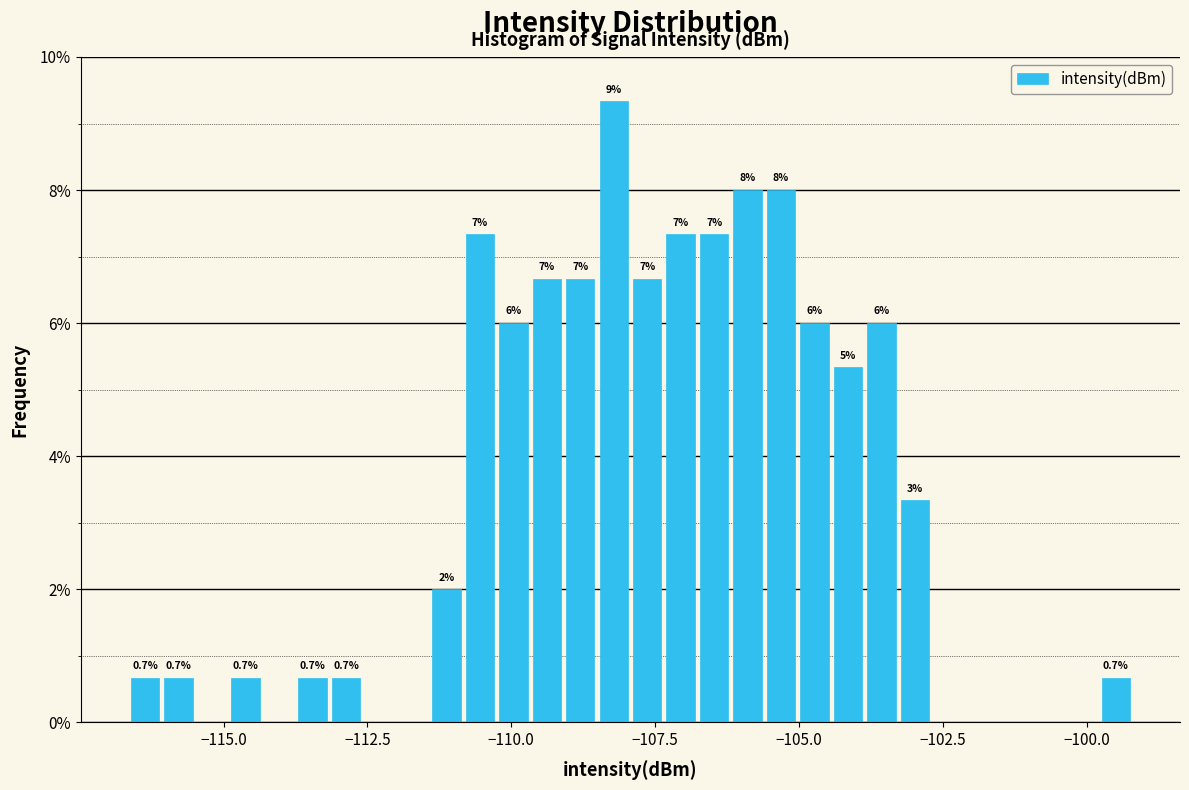

Around what value on the x-axis is the tallest bar? Give the approximate position of its centre, as read against the axis.

-108.0